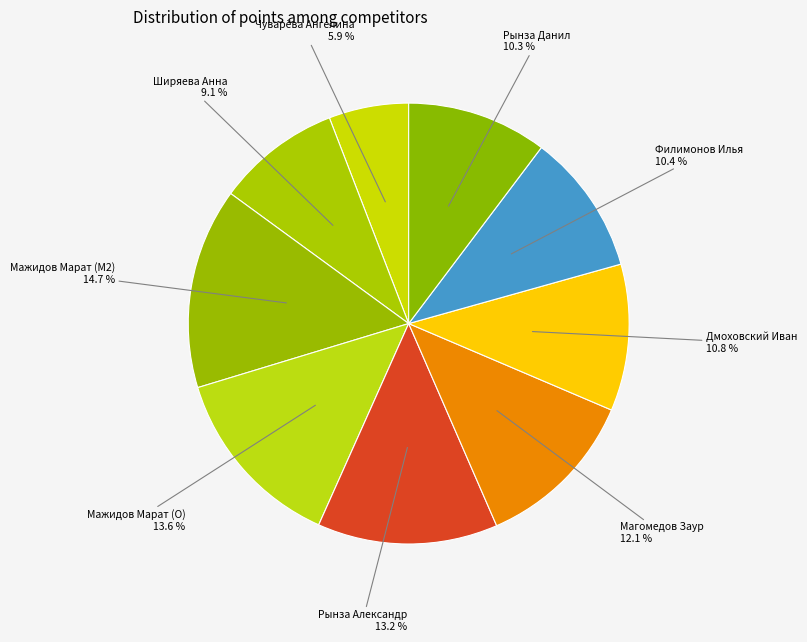

Which slice is the smallest?

Чуварёва Ангелина